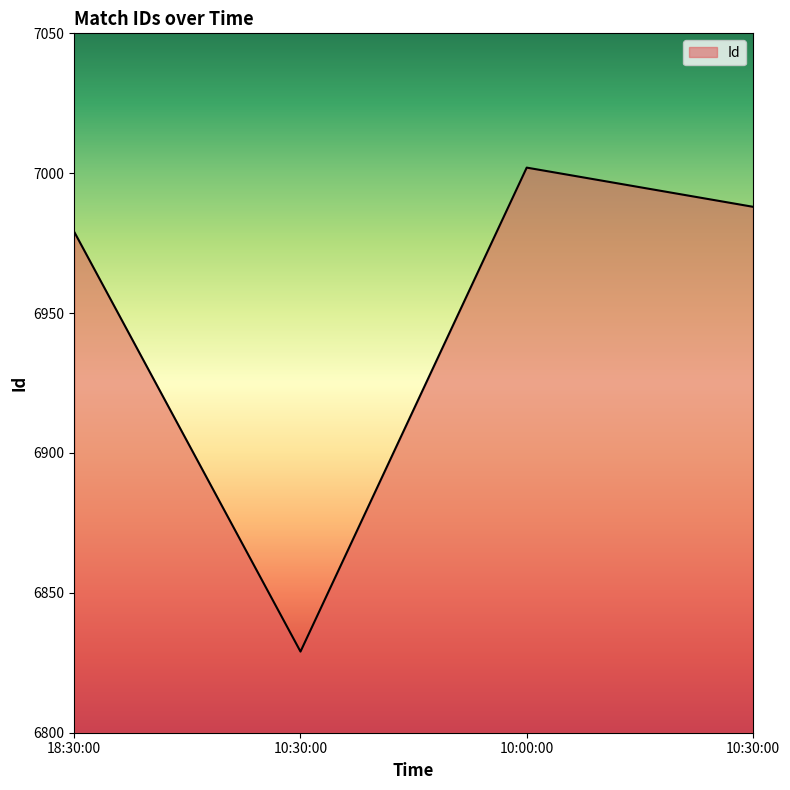

How many values are below 6988?

2